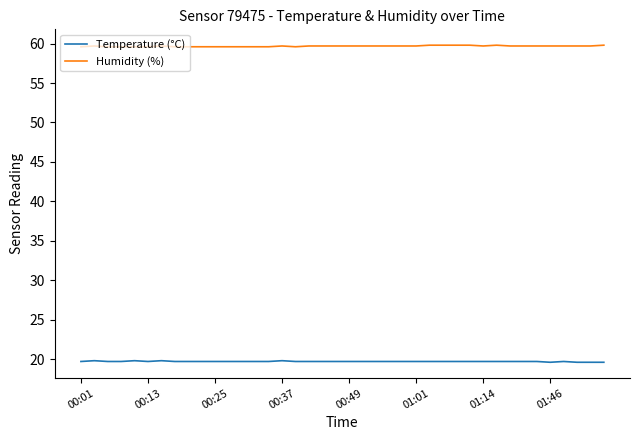

Which series has the largest total across all categories?

Humidity (%)